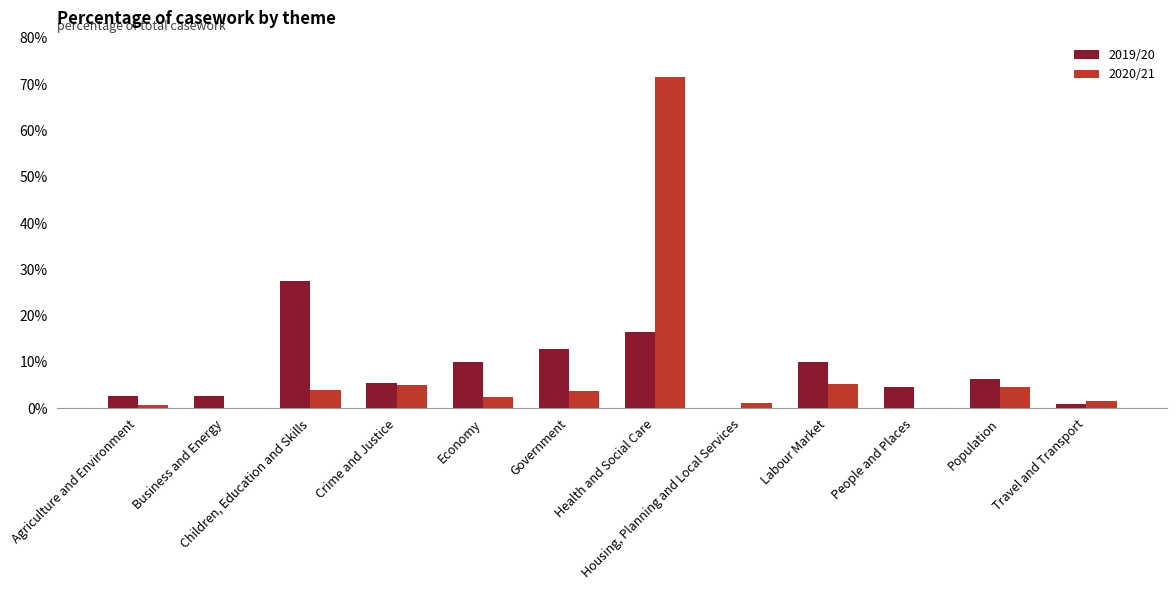

Which category has the lowest value in the 2019/20 series?

Housing, Planning and Local Services